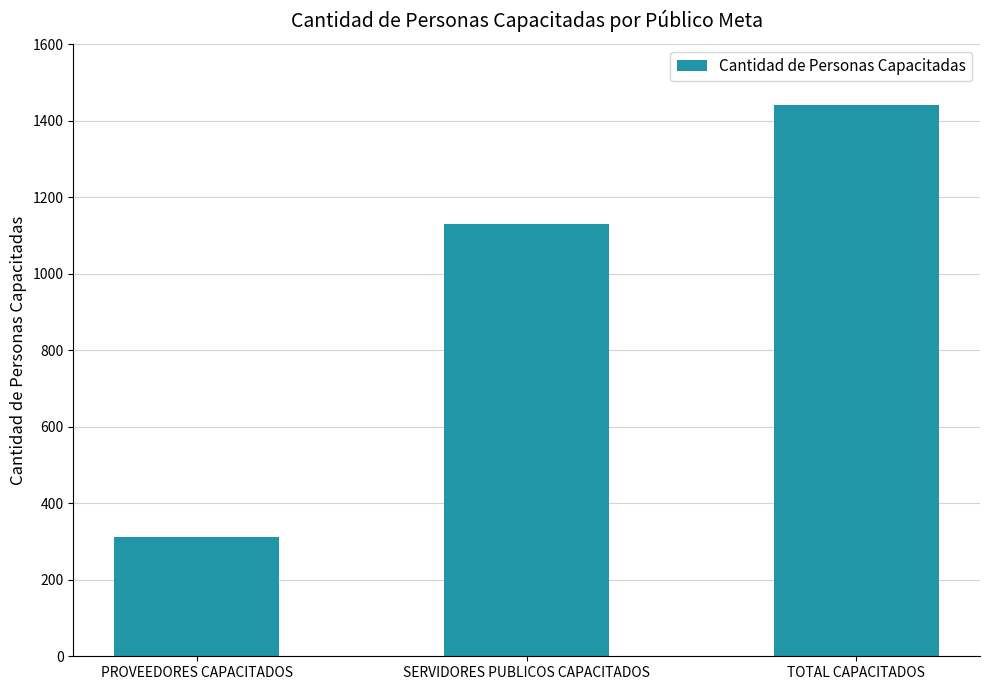

How many distinct data groups are displayed?

1